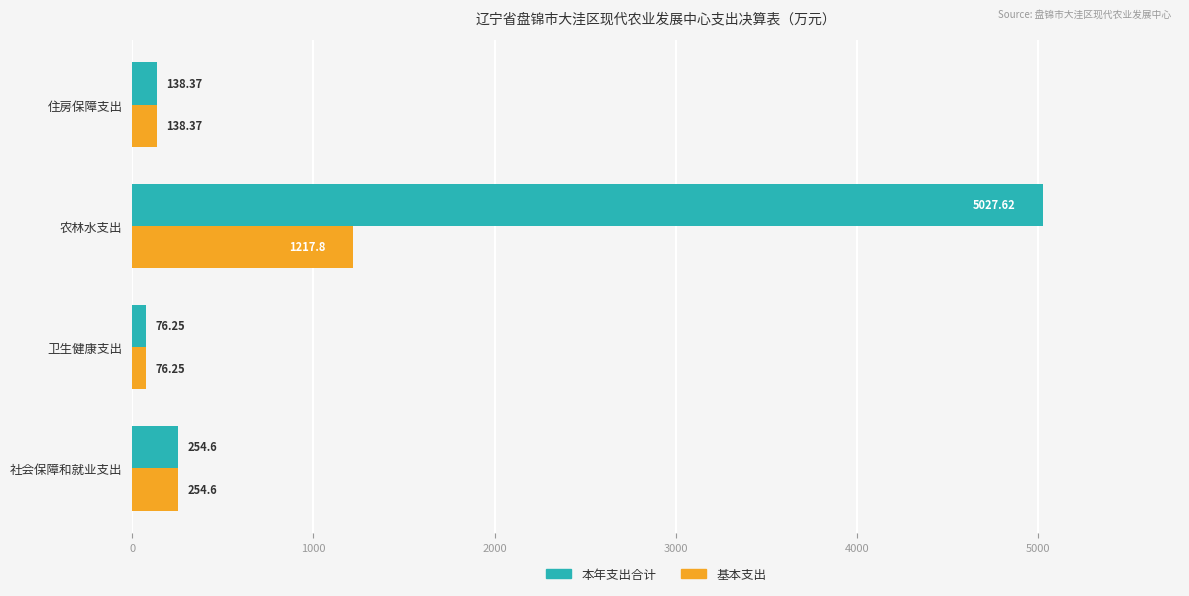

Is the value of 本年支出合计 at 社会保障和就业支出 greater than the value of 基本支出 at 卫生健康支出?

Yes